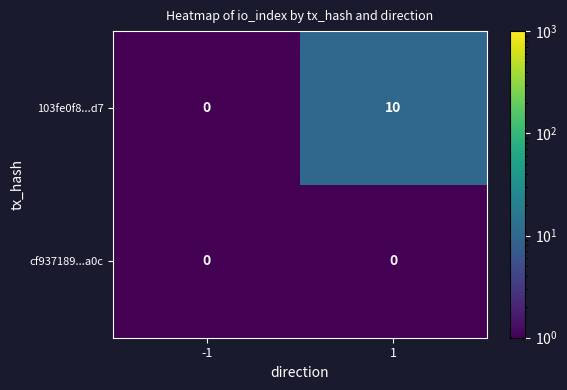

List the series in order of their overall mean, highest first.

103fe0f8...d7, cf937189...a0c